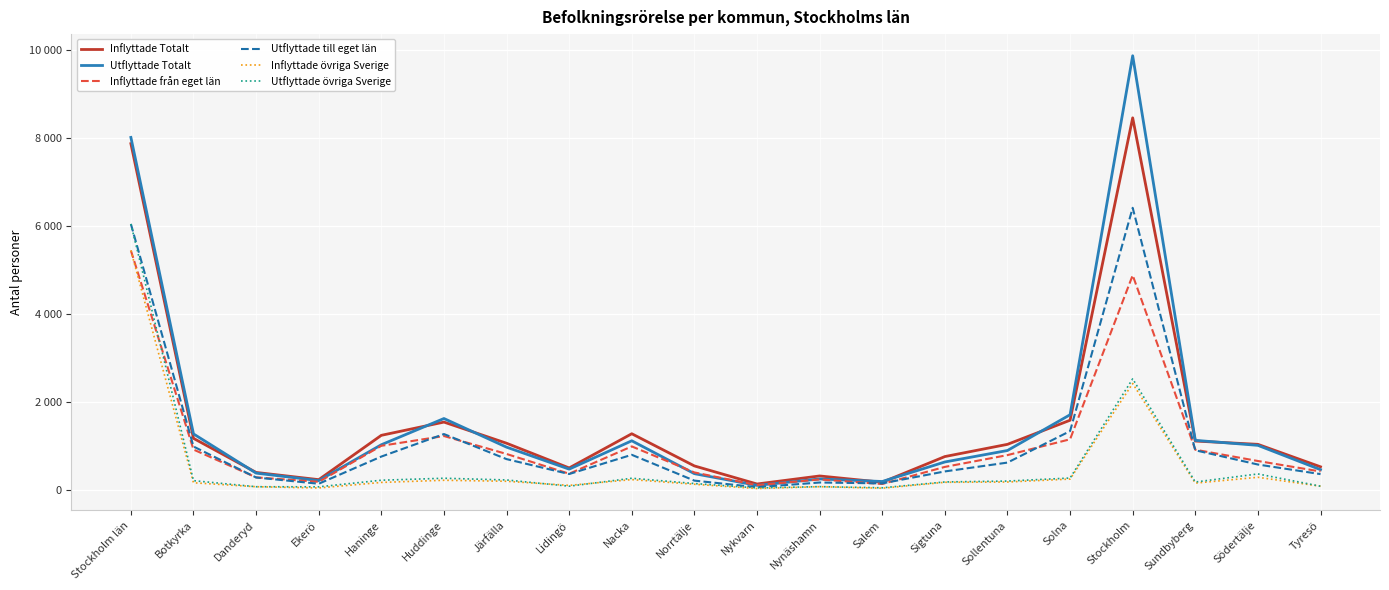

Which label corresponds to the largest value in the chart?

Stockholm